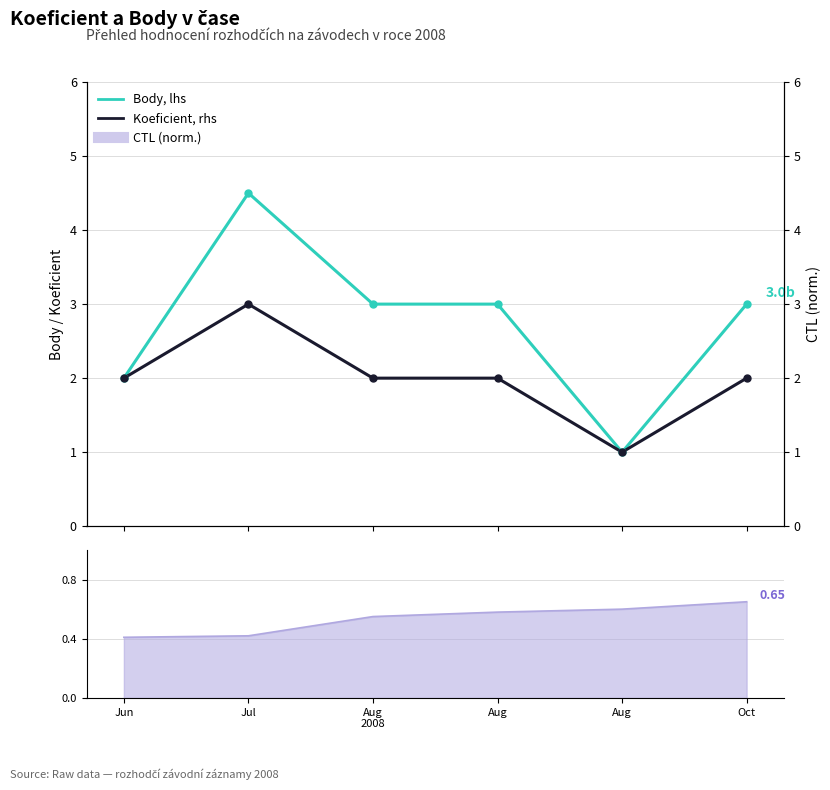

True or false: Body, lhs has a value of 1.2 at Jul.

False